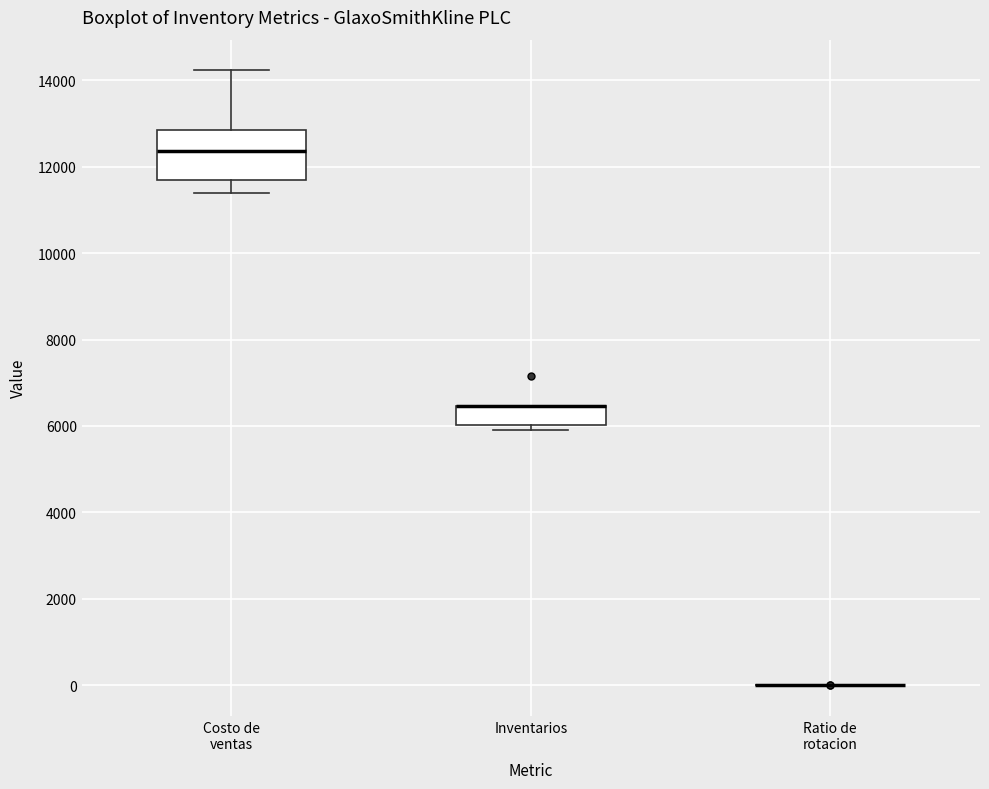

Which box is the tallest, from its lower edge to its upper edge?

Costo de ventas